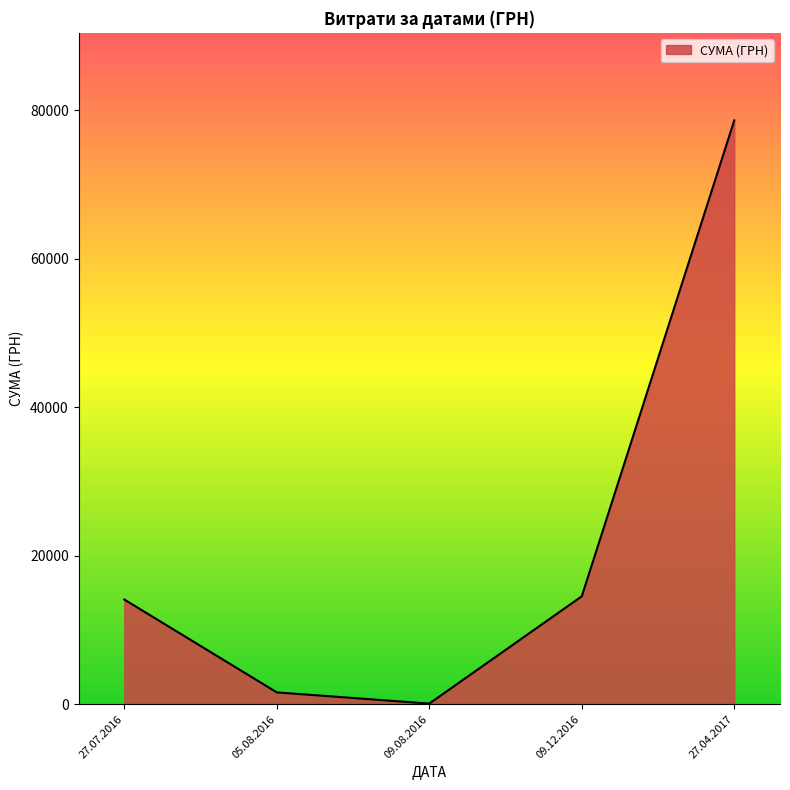

Reading left to right, extract all data points from this chart.

14094.0	1596.0	85.0	14530.0	78600.0